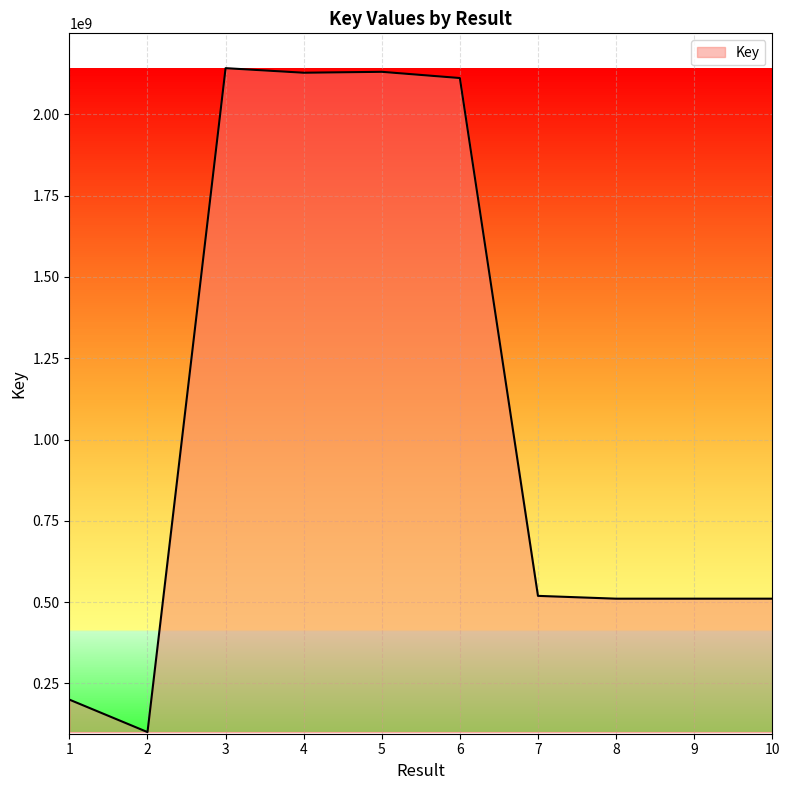

The value at 9 is 267993075. True or false?

False